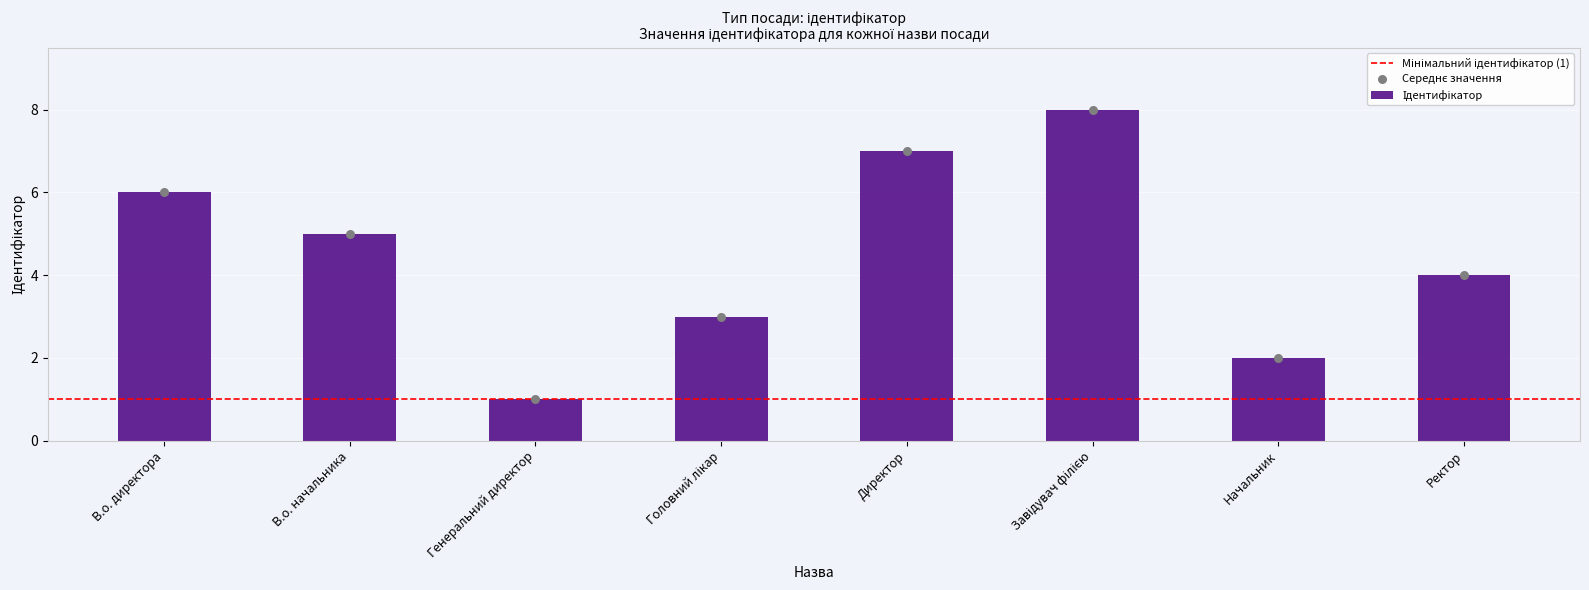

What is the change in value from Директор to Начальник?

-5